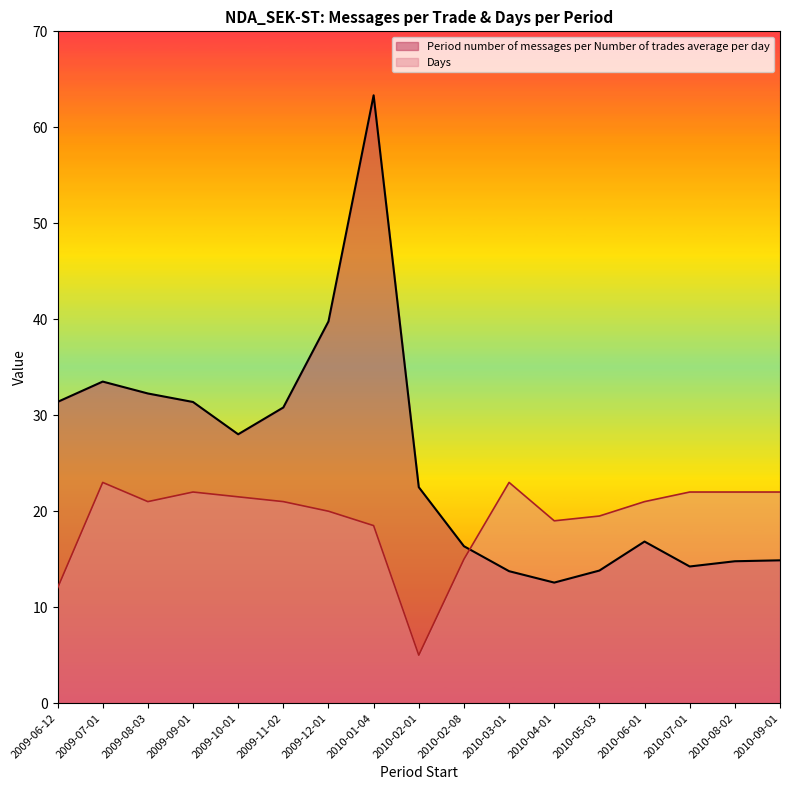

Which series has the largest range (max minus min)?

Period number of messages per Number of trades average per day